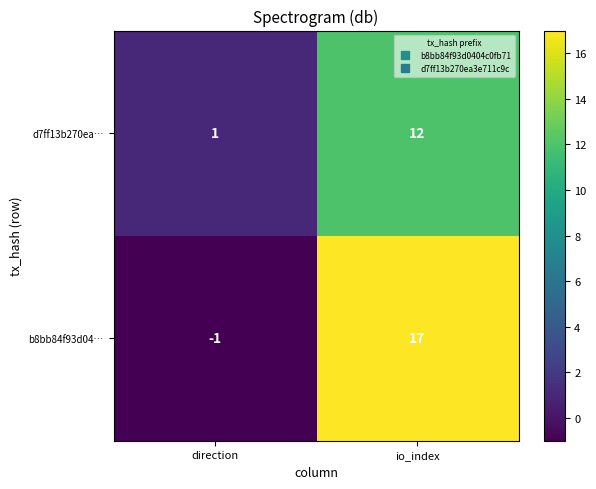

Reading left to right, list all the values displayed in this chart.

d7ff13b270ea…: direction=1	io_index=12
b8bb84f93d04…: direction=-1	io_index=17